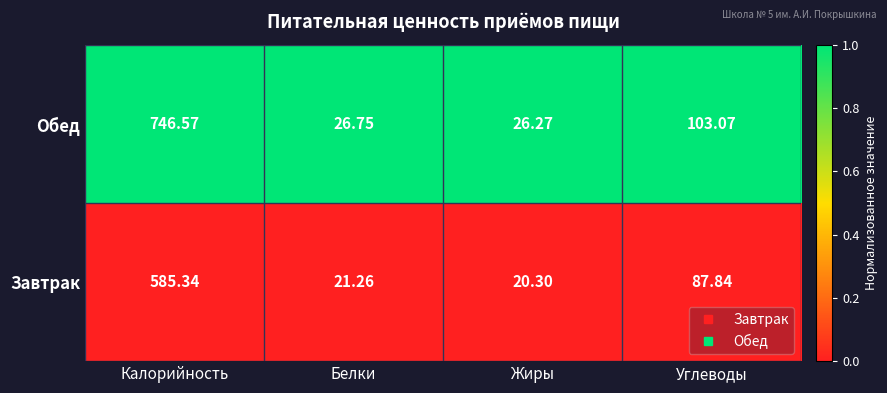

Where does the Завтрак series first go above 87?

Калорийность